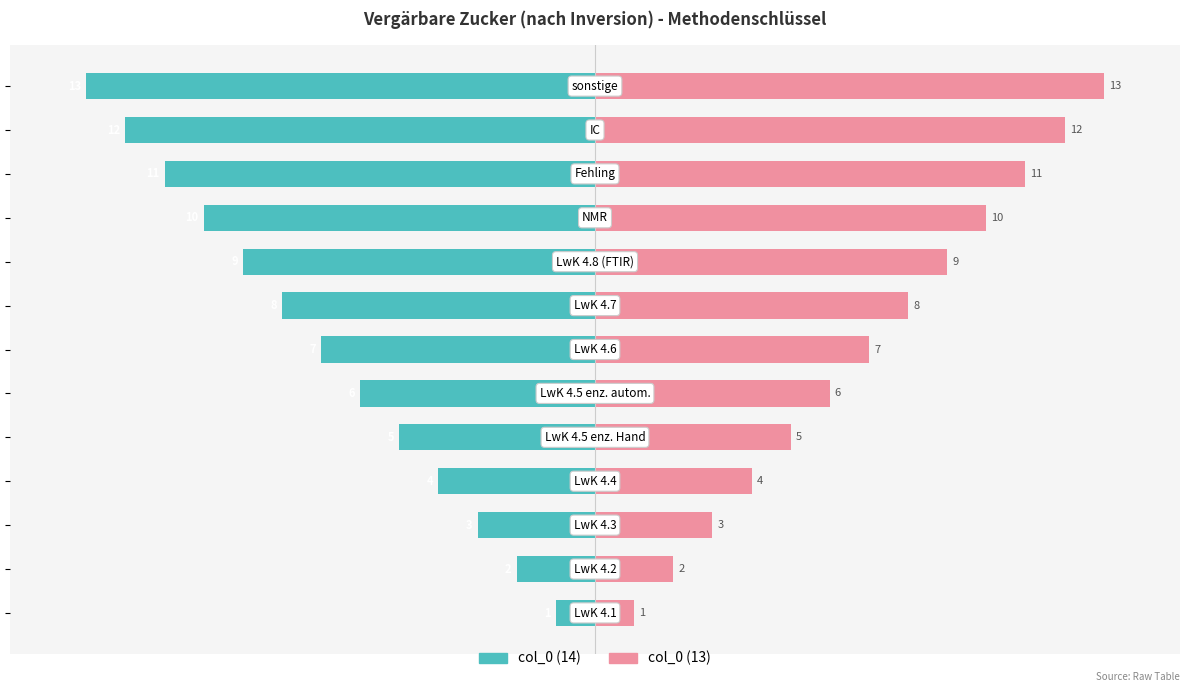

At −100, list the series in order from smallest to largest.

col_0 (14), col_0 (13)